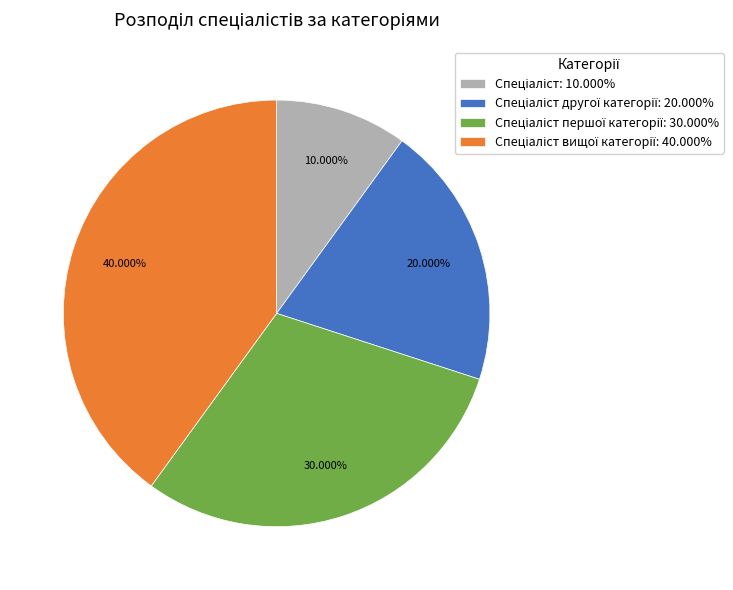

Is there any slice that represents more than half of the pie?

No